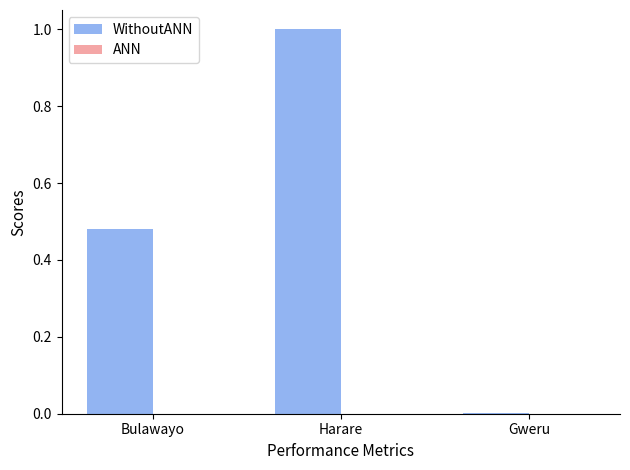

Which category has the highest value across all series?

Harare